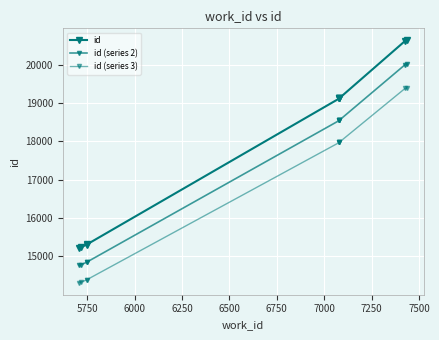

How many distinct data groups are displayed?

3